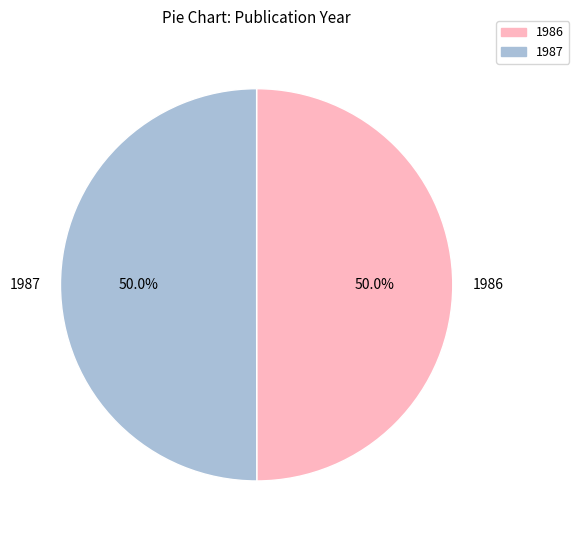

The 1986 slice represents 50% of the pie. True or false?

True